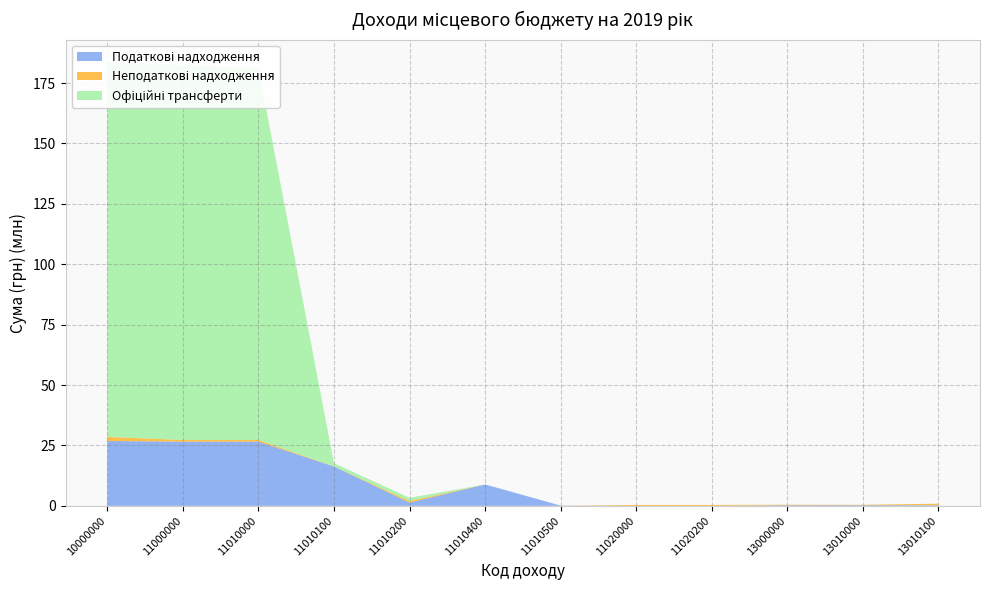

Reading left to right, what are all the values shown in this chart?

Податкові надходження: 10000000=26847155.3	11000000=26586855.3	11010000=26585055.3	11010100=16295455.3	11010200=1342600.0	11010400=8850000.0	11010500=97000.0	11020000=1800.0	11020200=1800.0	13000000=260300.0	13010000=260300.0	13010100=260300.0
Неподаткові надходження: 10000000=1684900.0	11000000=682400.0	11010000=680000.0	11010100=28000.0	11010200=652000.0	11010400=2400.0	11010500=2400.0	11020000=376200.0	11020200=376200.0	13000000=205800.0	13010000=170400.0	13010100=626300.0
Офіційні трансферти: 10000000=155209839.3	11000000=155209839.3	11010000=153893994.9	11010100=1315844.4	11010200=1315844.4	11010400=0.0	11010500=0.0	11020000=0.0	11020200=0.0	13000000=0.0	13010000=0.0	13010100=0.0